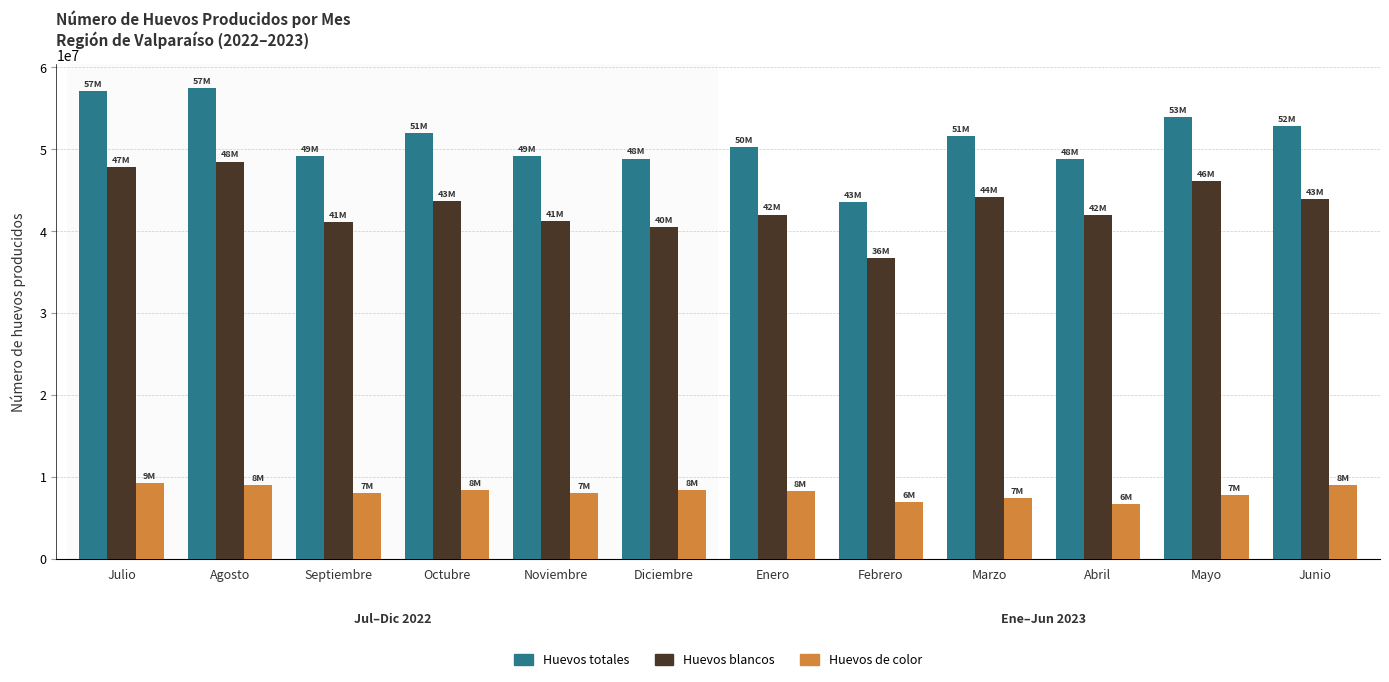

What is the sum of the Huevos blancos values at Mayo and Septiembre?

87263126